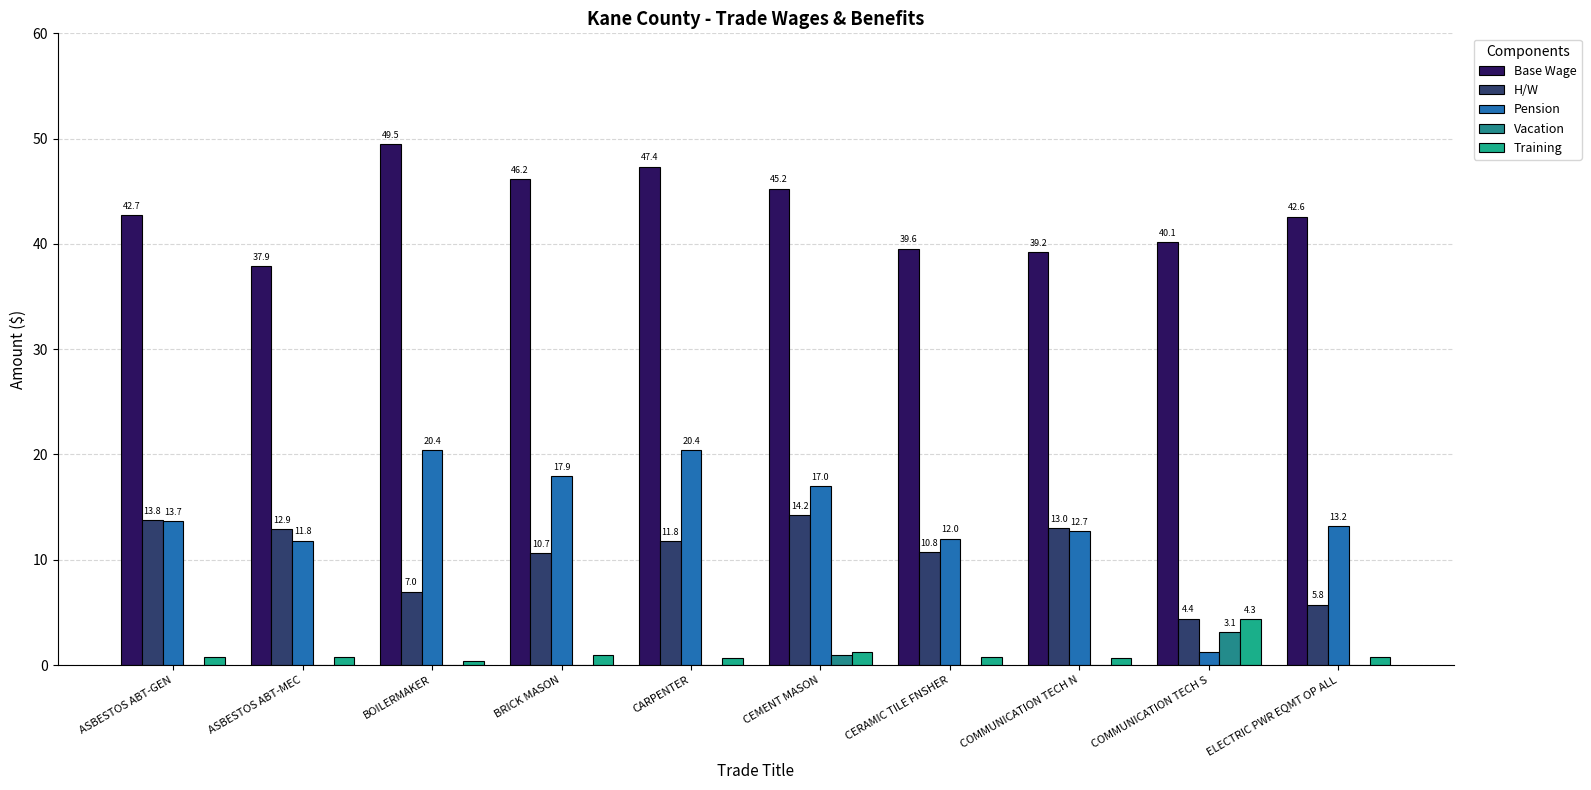

Count the number of data series in this chart.

5